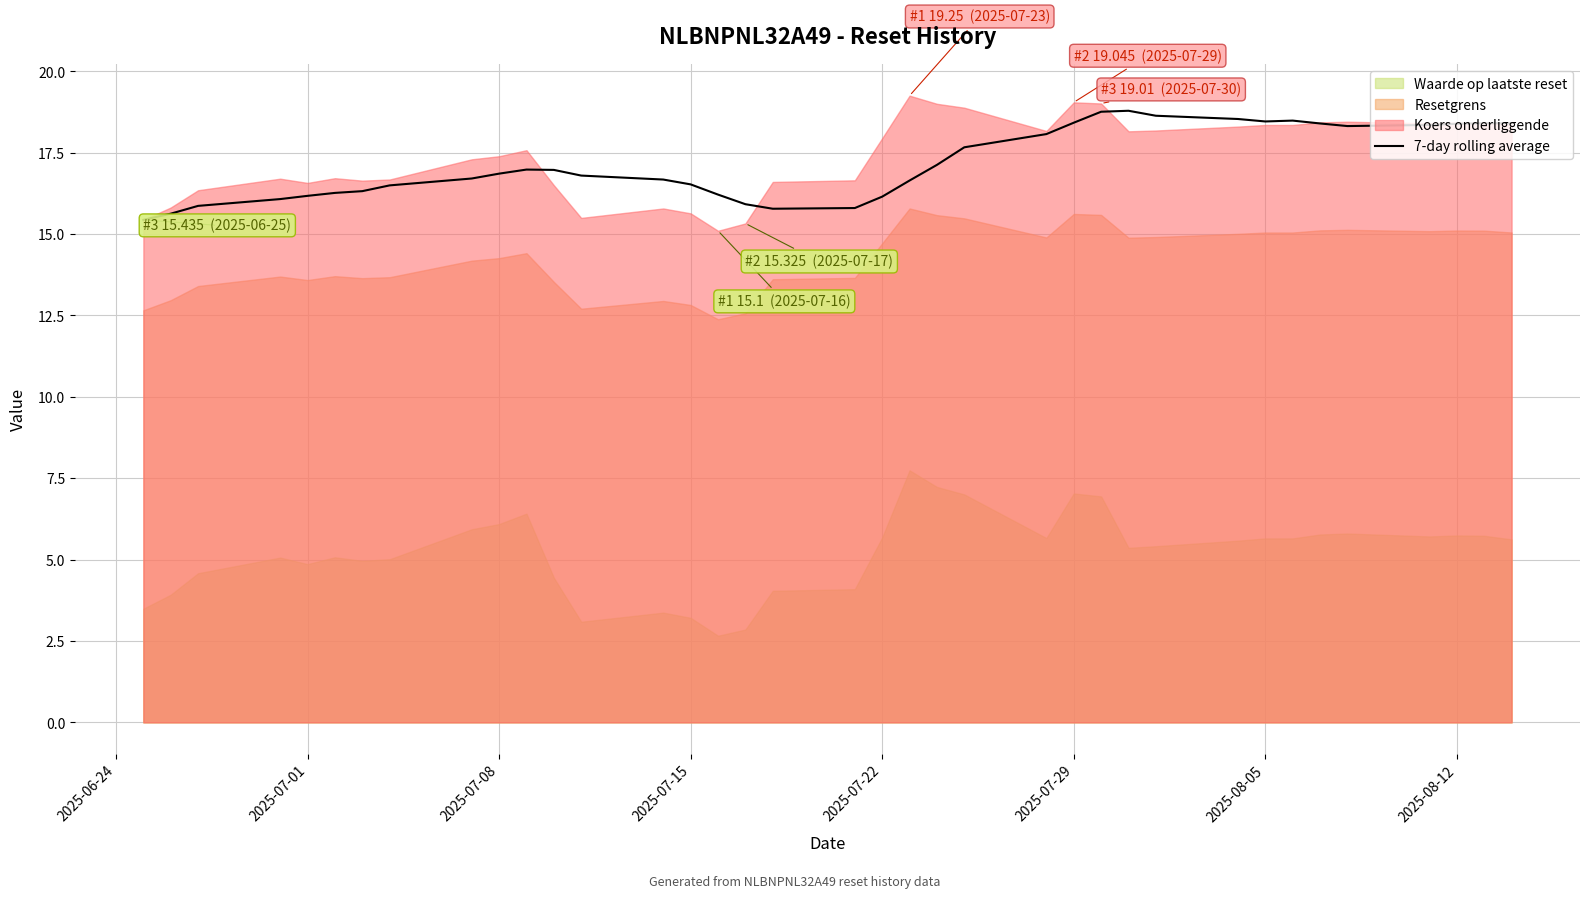

What is the sum of all values?

635.4